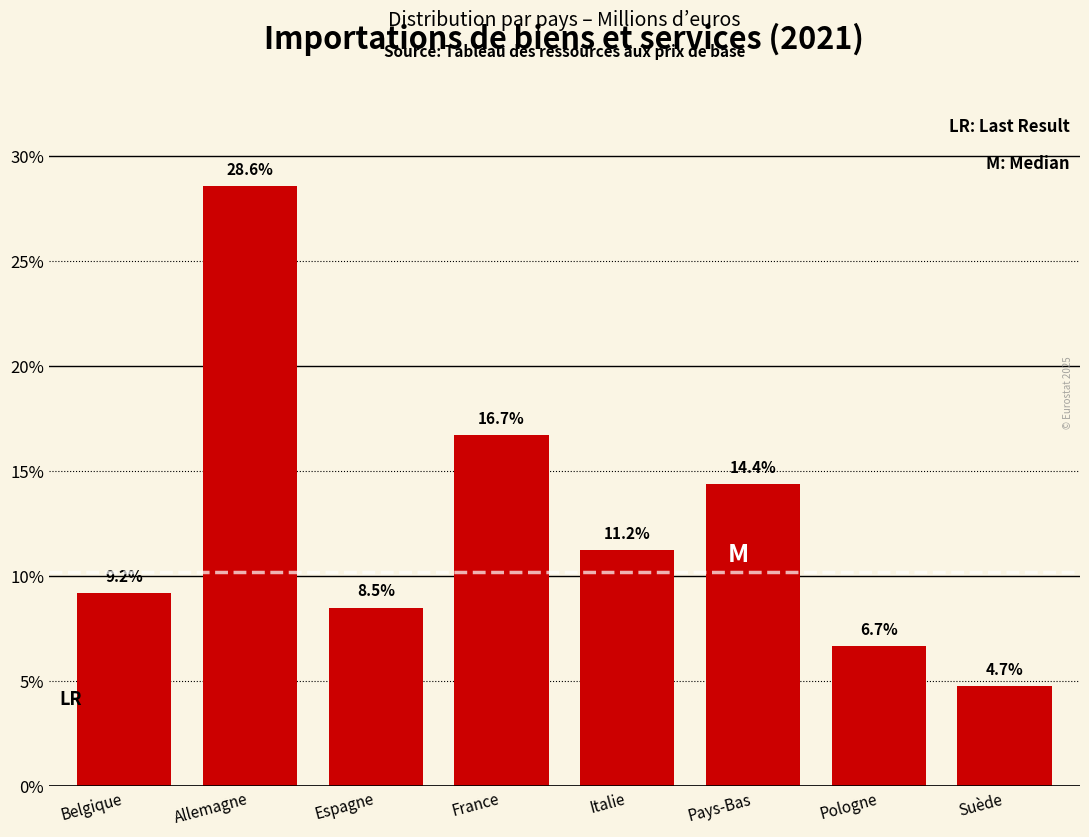

Reading left to right, transcribe all the data shown in this chart.

9.2	28.6	8.5	16.7	11.2	14.4	6.7	4.7